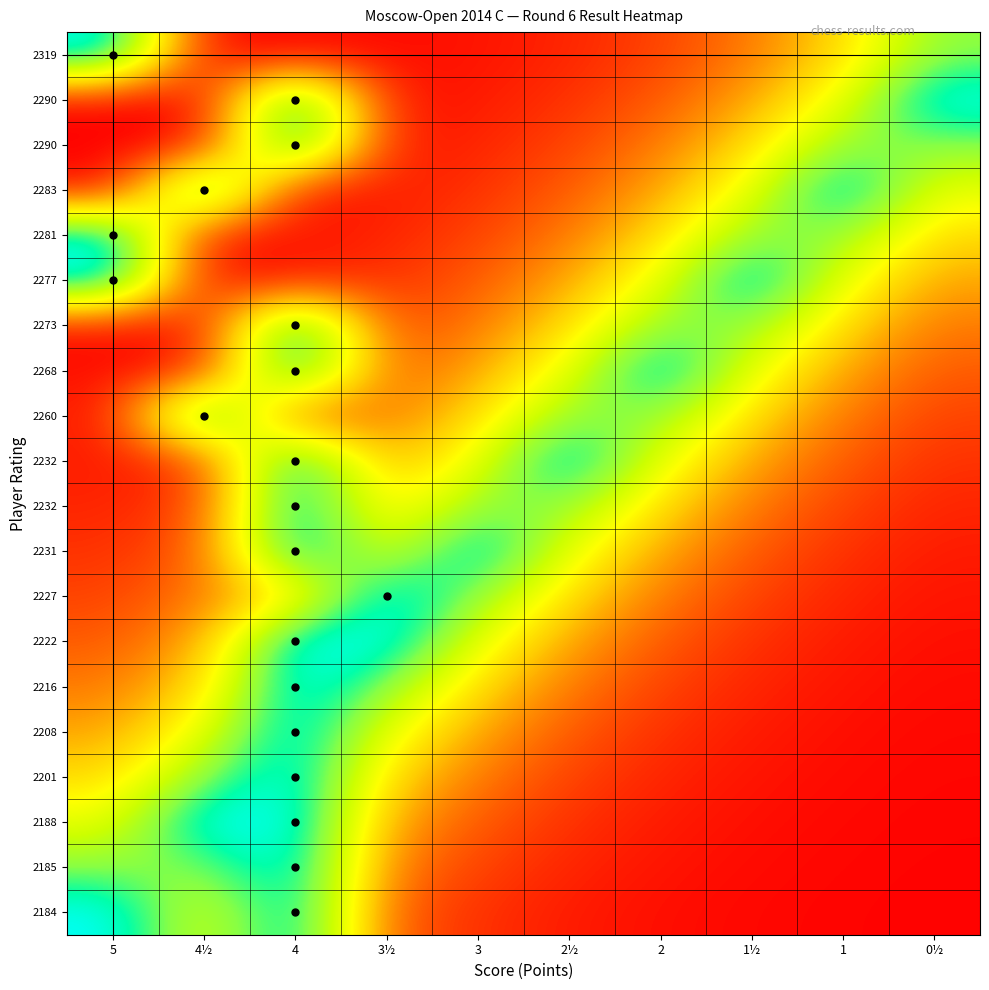

What is the maximum value shown in the chart?

1.0